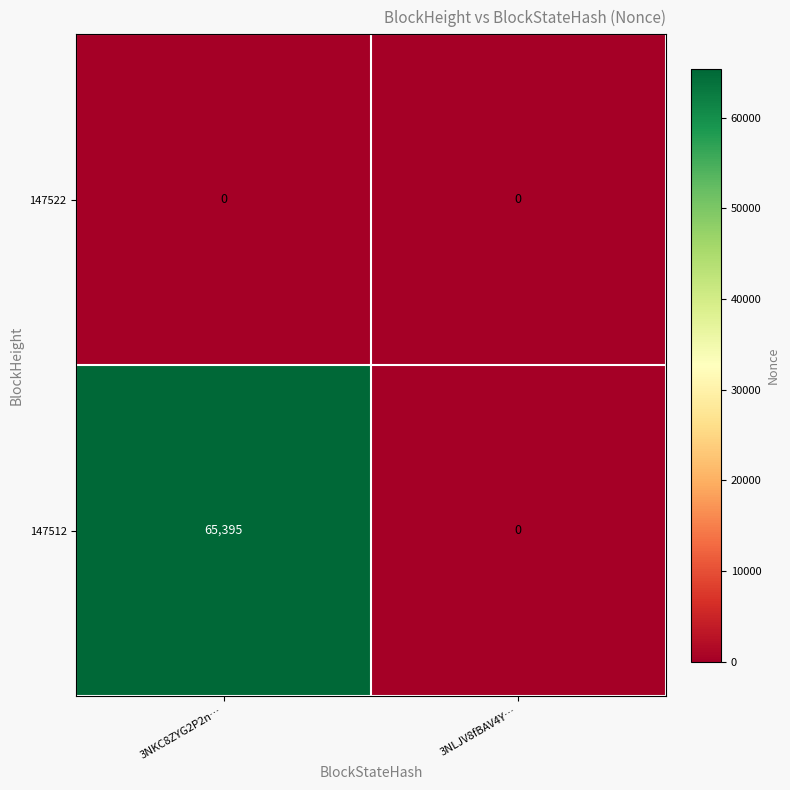

What is the maximum value shown in the chart?

65395